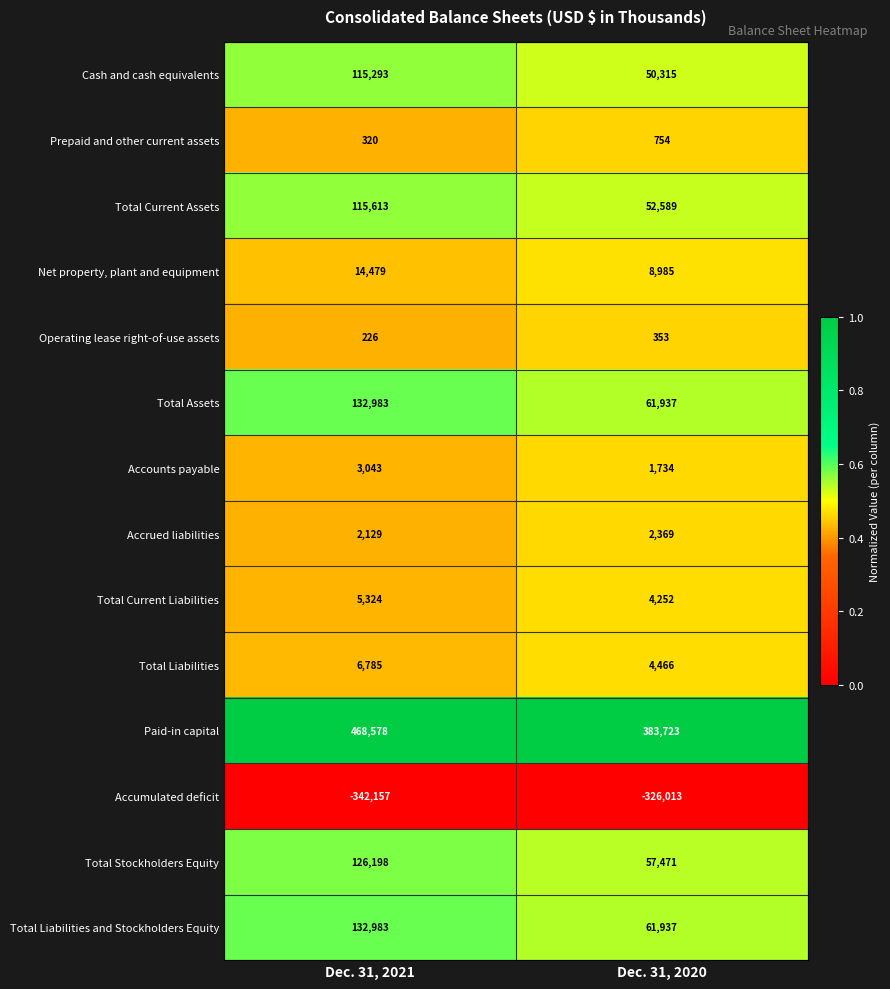

Where is Prepaid and other current assets nearest to the value 537?

Dec. 31, 2021